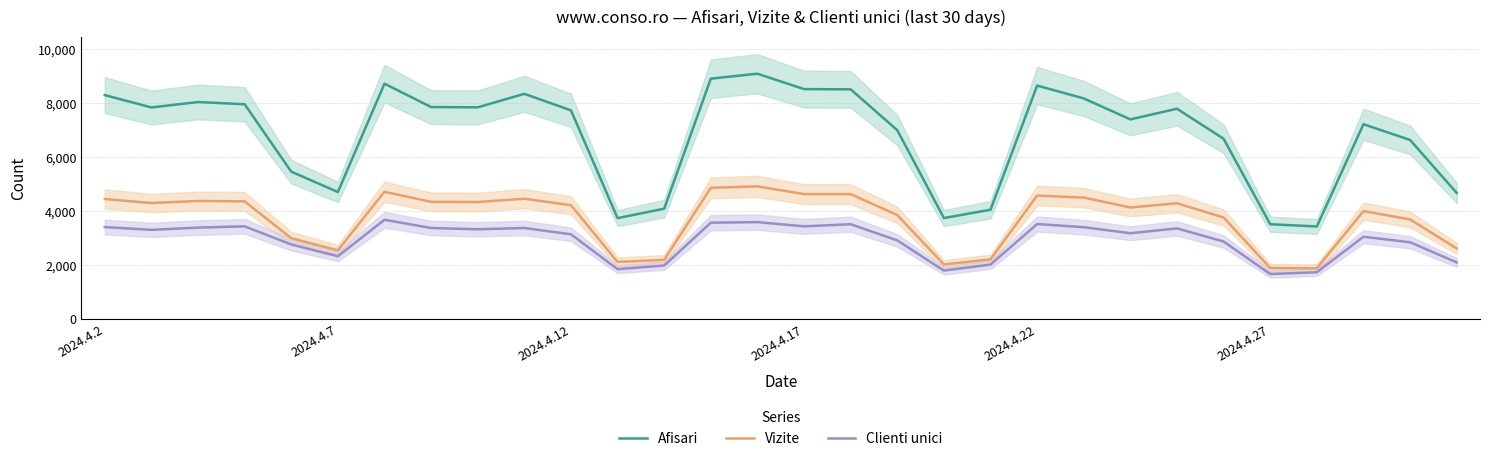

At which label does Clienti unici first exceed 3306?

2024.4.2